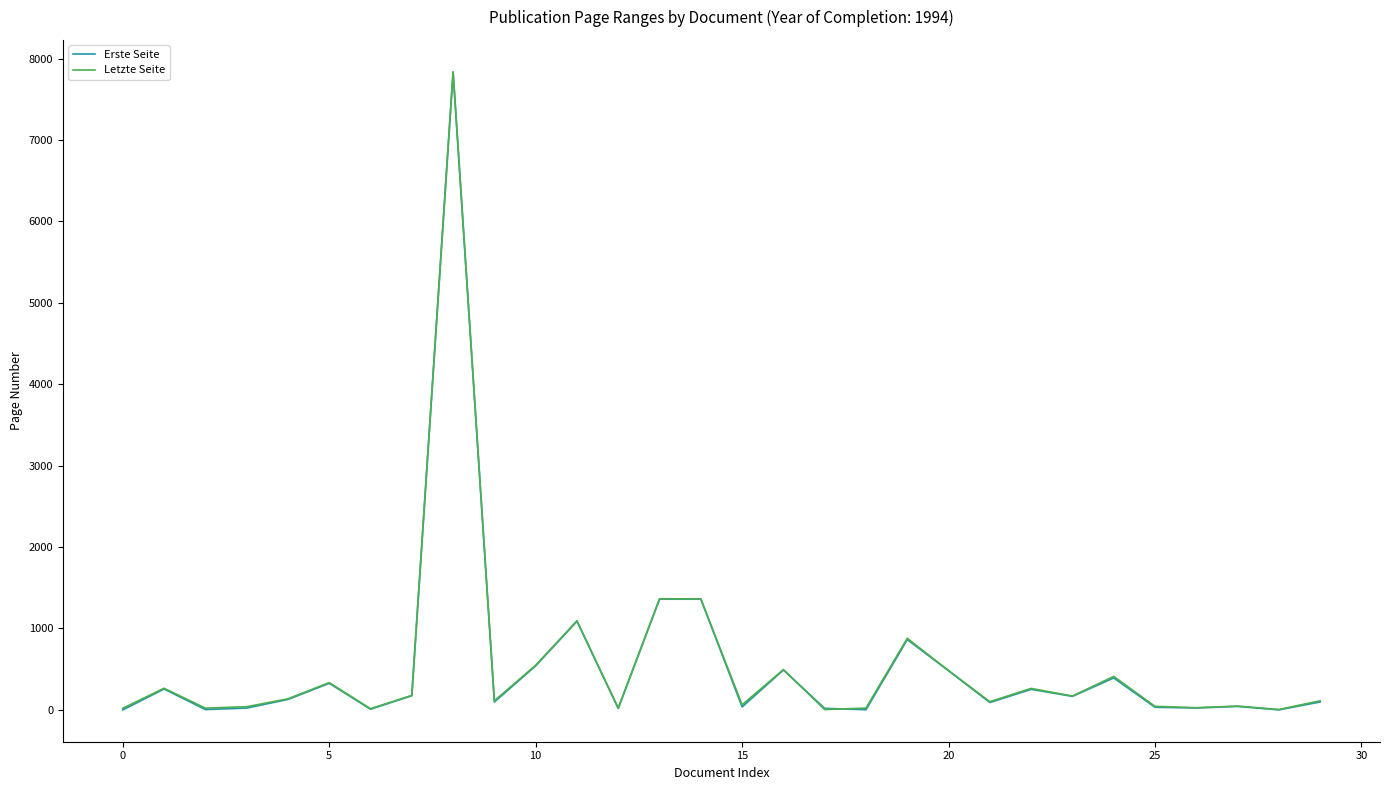

What is the value of the Erste Seite point at the 7th from the left?

9